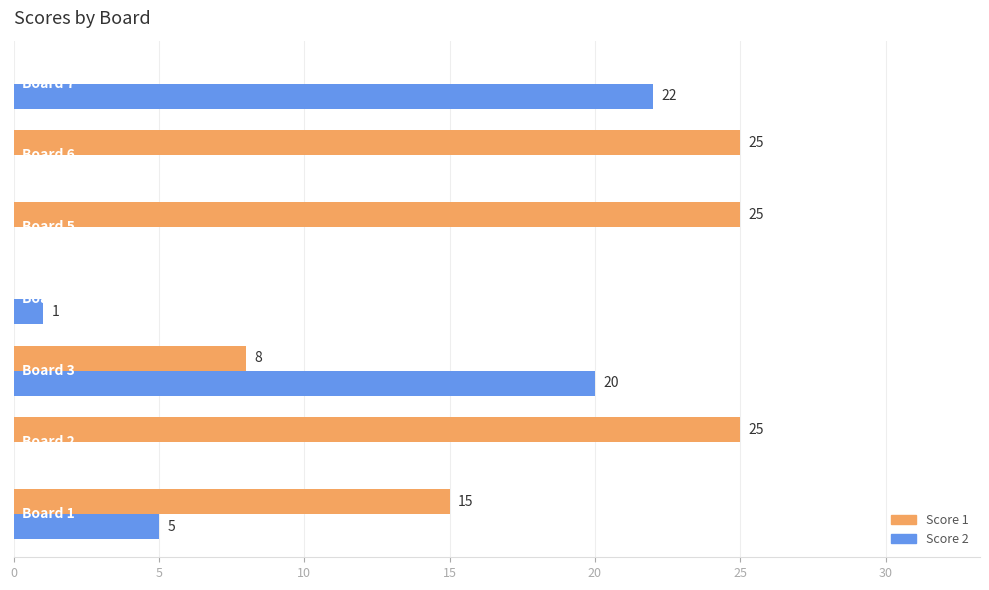

What is the maximum value shown in the chart?

25